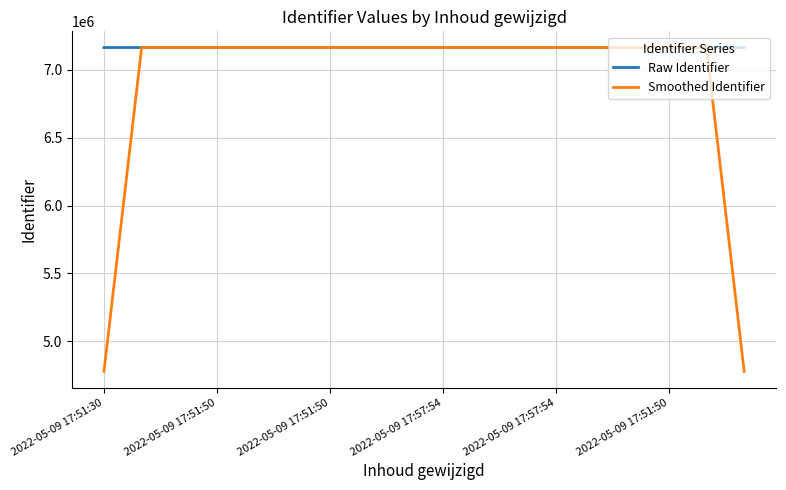

What is the smallest value displayed?

4776999.7